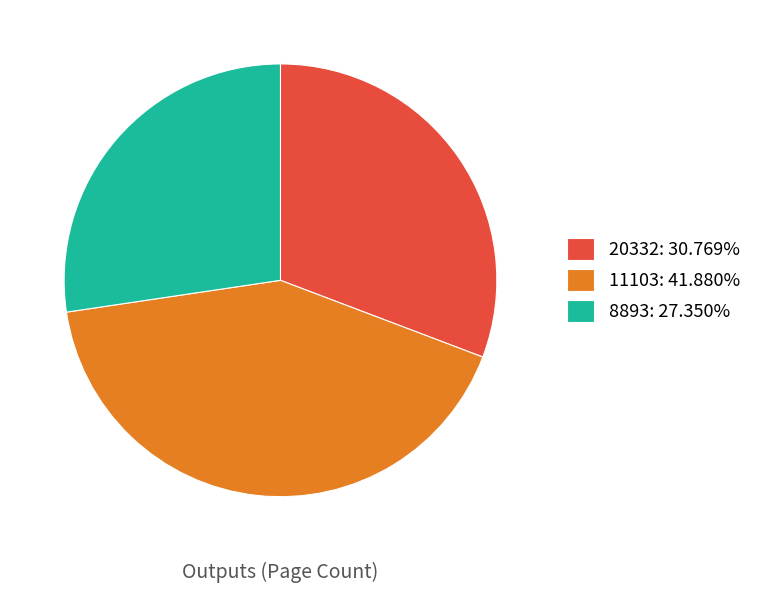

Approximately how many times larger is the value at 11103: 41.880% compared to 20332: 30.769%?

1.4